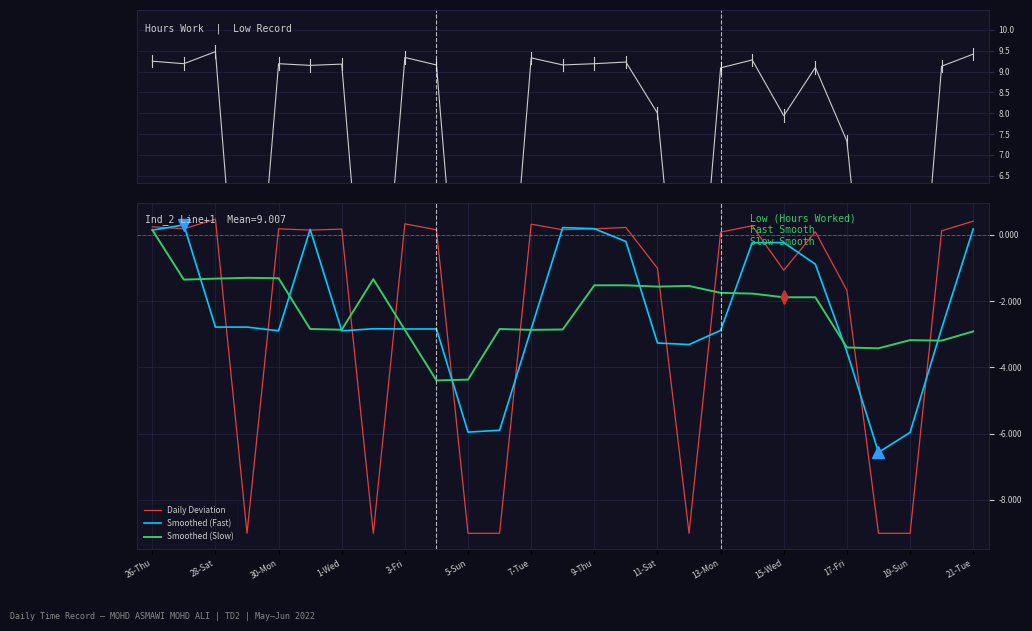

What is the highest value of the Smoothed (Fast) series?

0.3